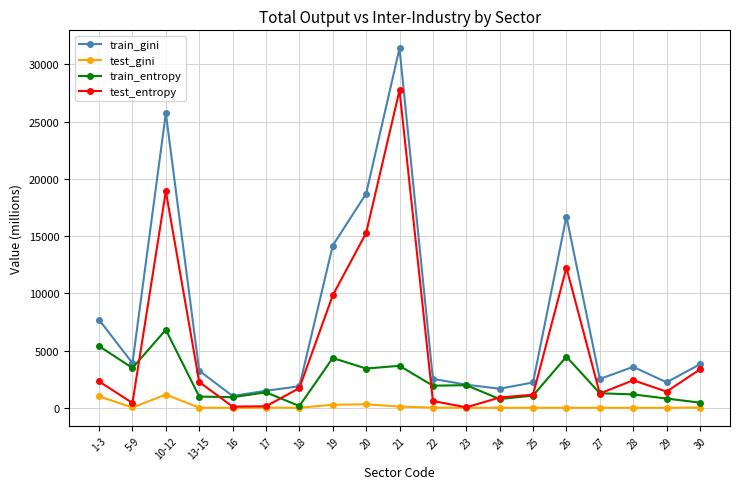

What is the difference between the highest and lowest values at 17?

1472.9